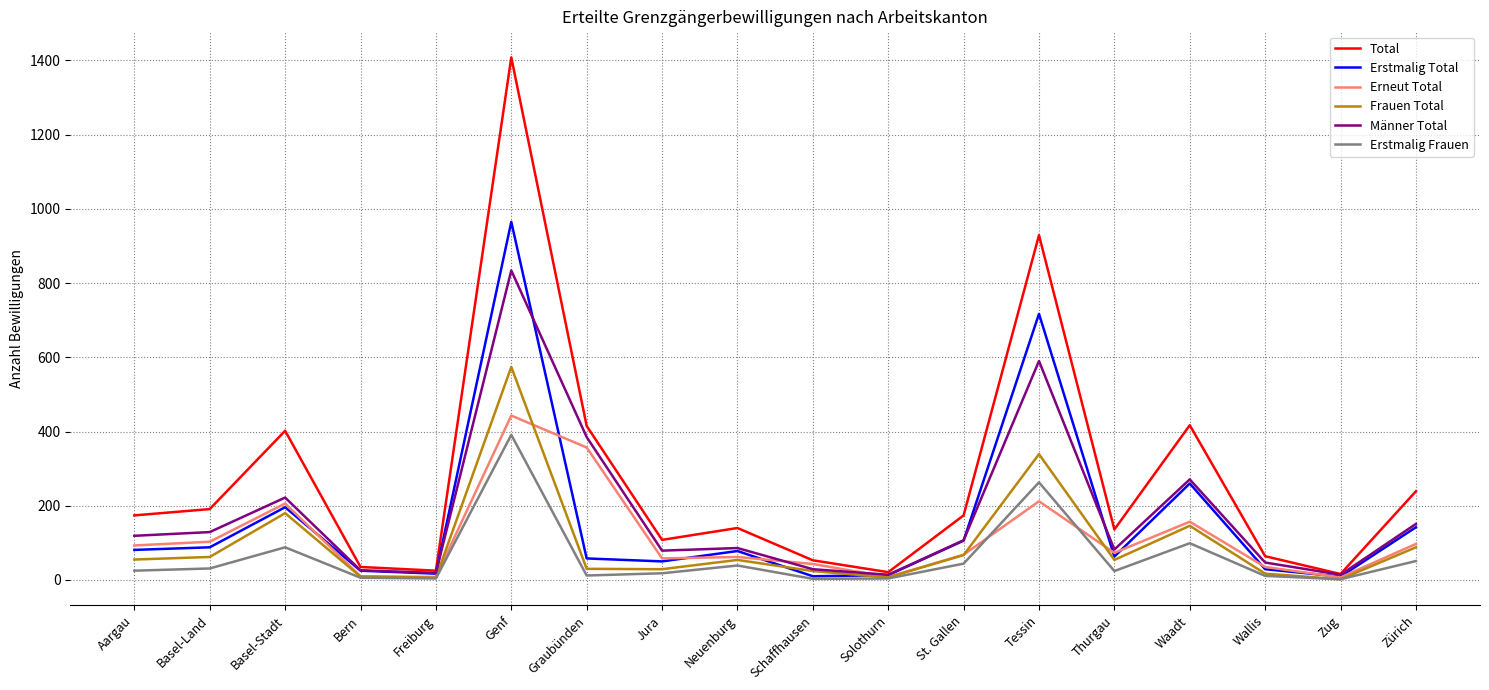

What is the difference between the highest and lowest values at Schaffhausen?

50